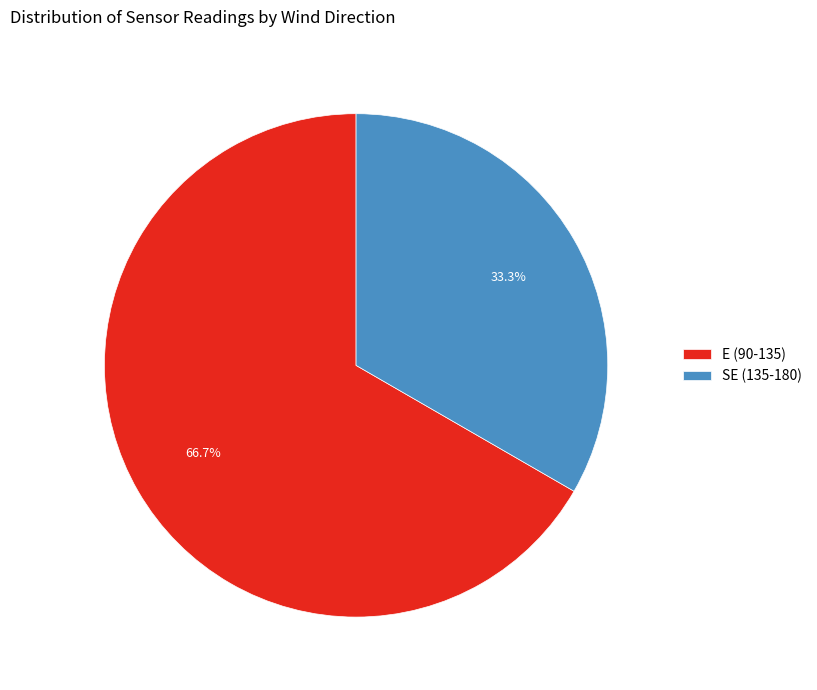

Does any single category account for the majority?

Yes